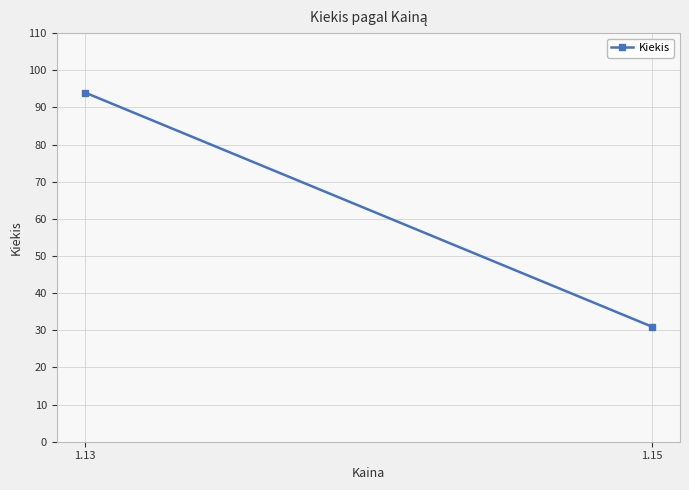

Count the values in the range 31 to 94.

2